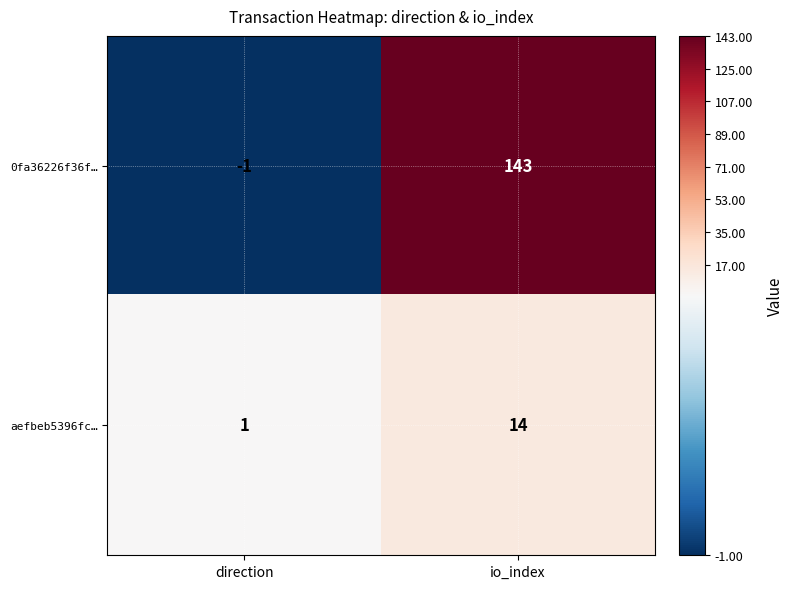

True or false: aefbeb5396fc… has a value of 0 at direction.

False